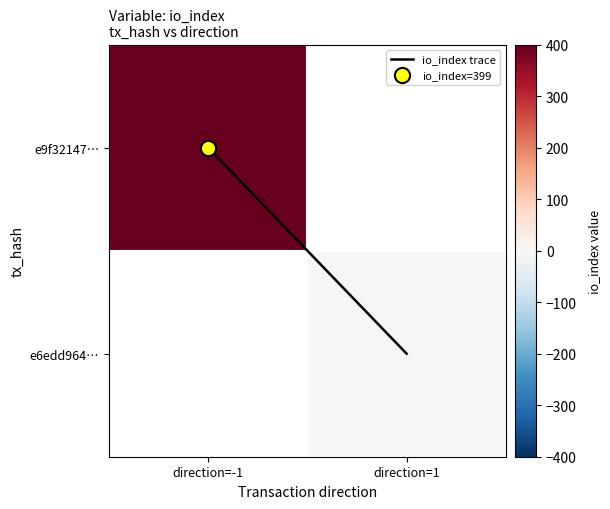

Which series has the largest range (max minus min)?

io_index trace